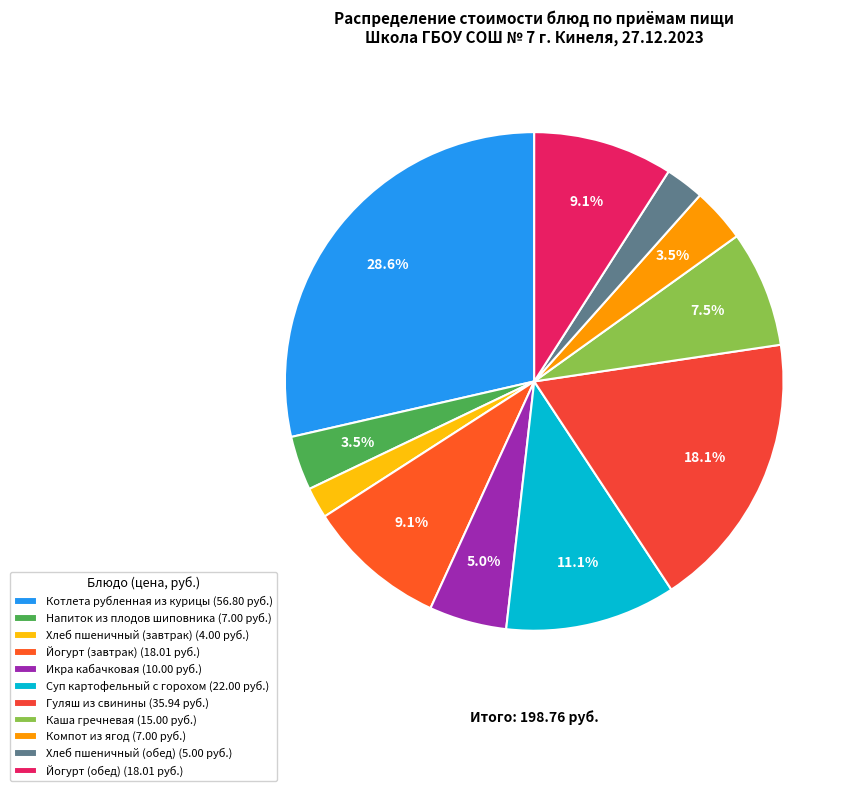

Does Компот из ягод represent more than half of the total?

No